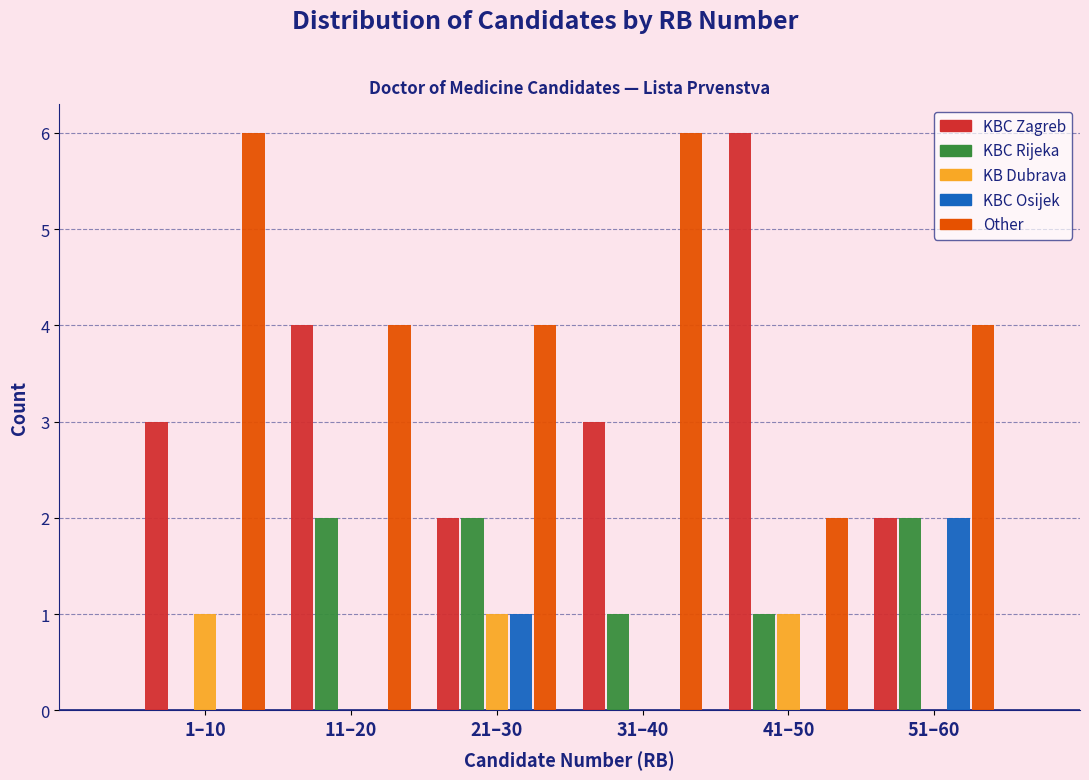

Reading left to right, what are all the values shown in this chart?

KBC Zagreb: 1–10=3	11–20=4	21–30=2	31–40=3	41–50=6	51–60=2
KBC Rijeka: 1–10=0	11–20=2	21–30=2	31–40=1	41–50=1	51–60=2
KB Dubrava: 1–10=1	11–20=0	21–30=1	31–40=0	41–50=1	51–60=0
KBC Osijek: 1–10=0	11–20=0	21–30=1	31–40=0	41–50=0	51–60=2
Other: 1–10=6	11–20=4	21–30=4	31–40=6	41–50=2	51–60=4